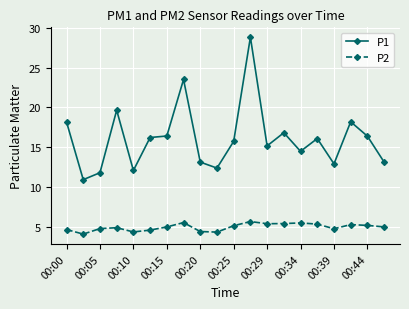

Which series has the largest total across all categories?

P1